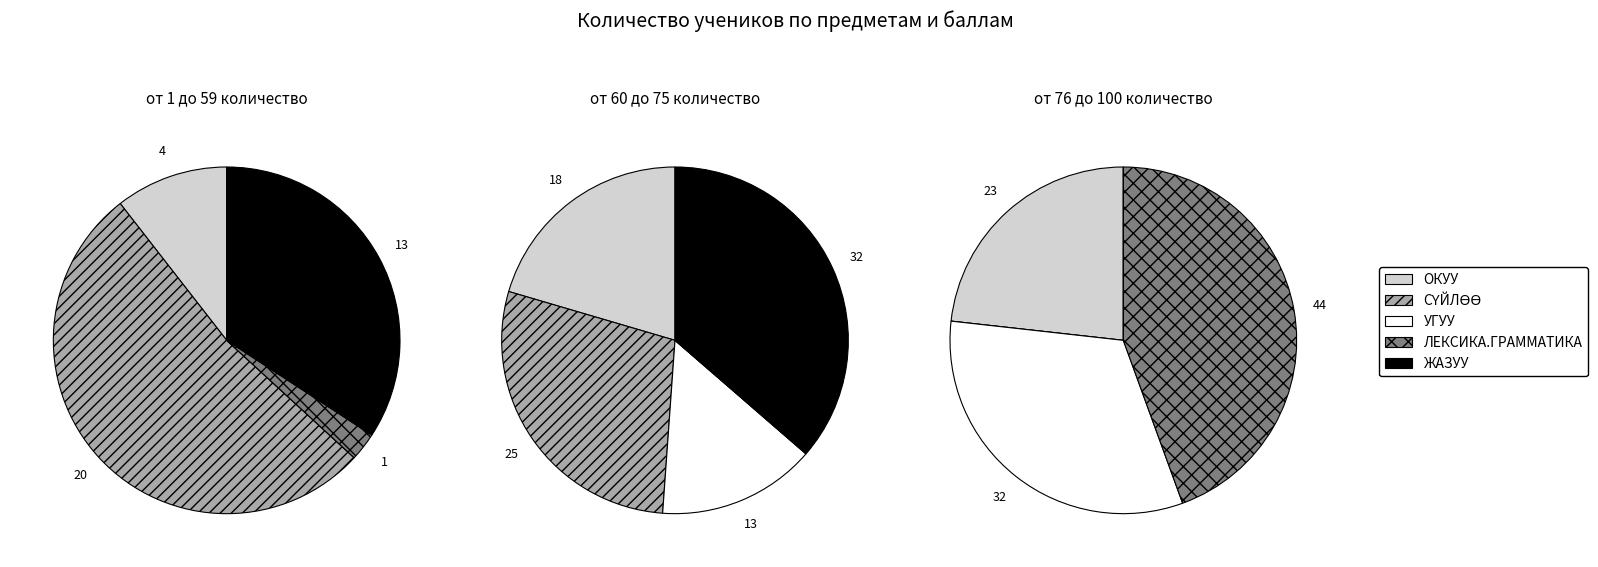

Is СҮЙЛӨӨ the majority of the pie?

Yes